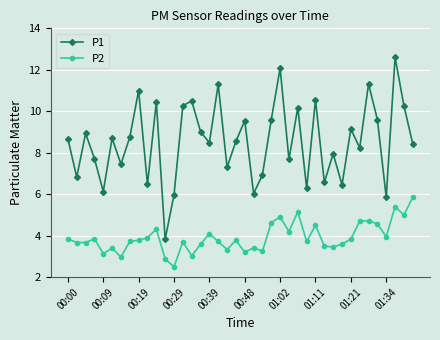

How many data points does each series have?

40